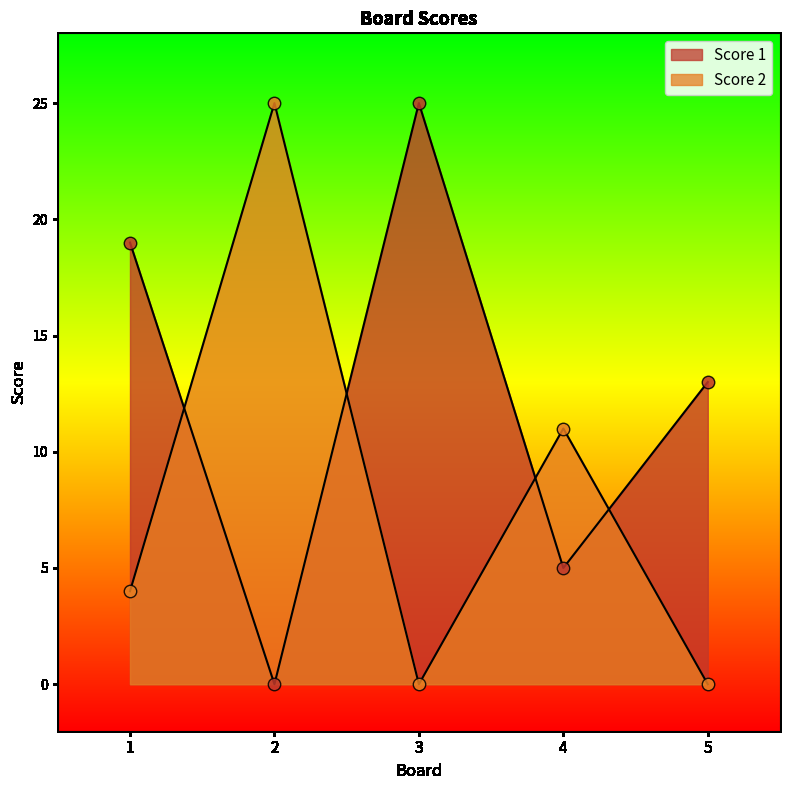

What is the total value across all series at 2?

25